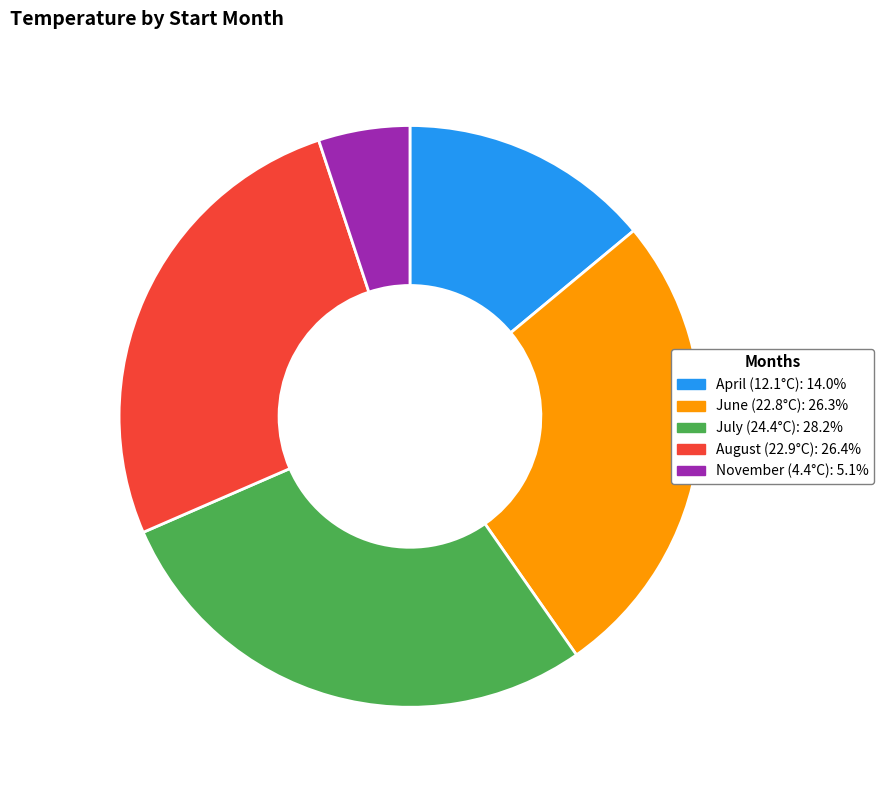

Does any single category account for the majority?

No